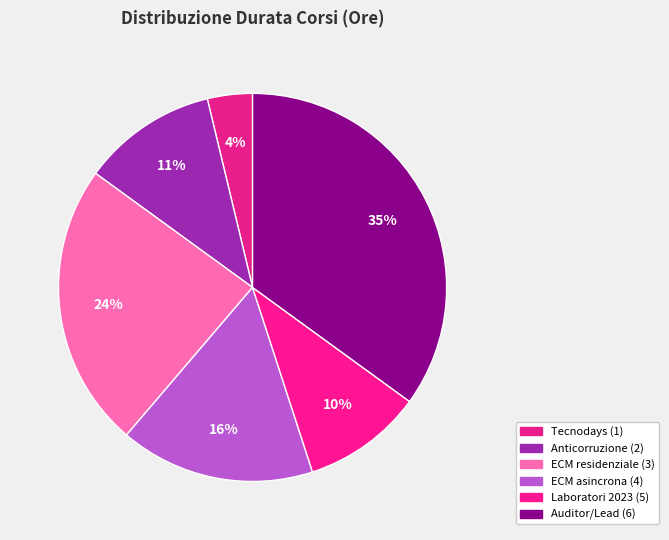

Rank the categories by value from lowest to highest.

Tecnodays (1), Laboratori 2023 (5), Anticorruzione (2), ECM asincrona (4), ECM residenziale (3), Auditor/Lead (6)